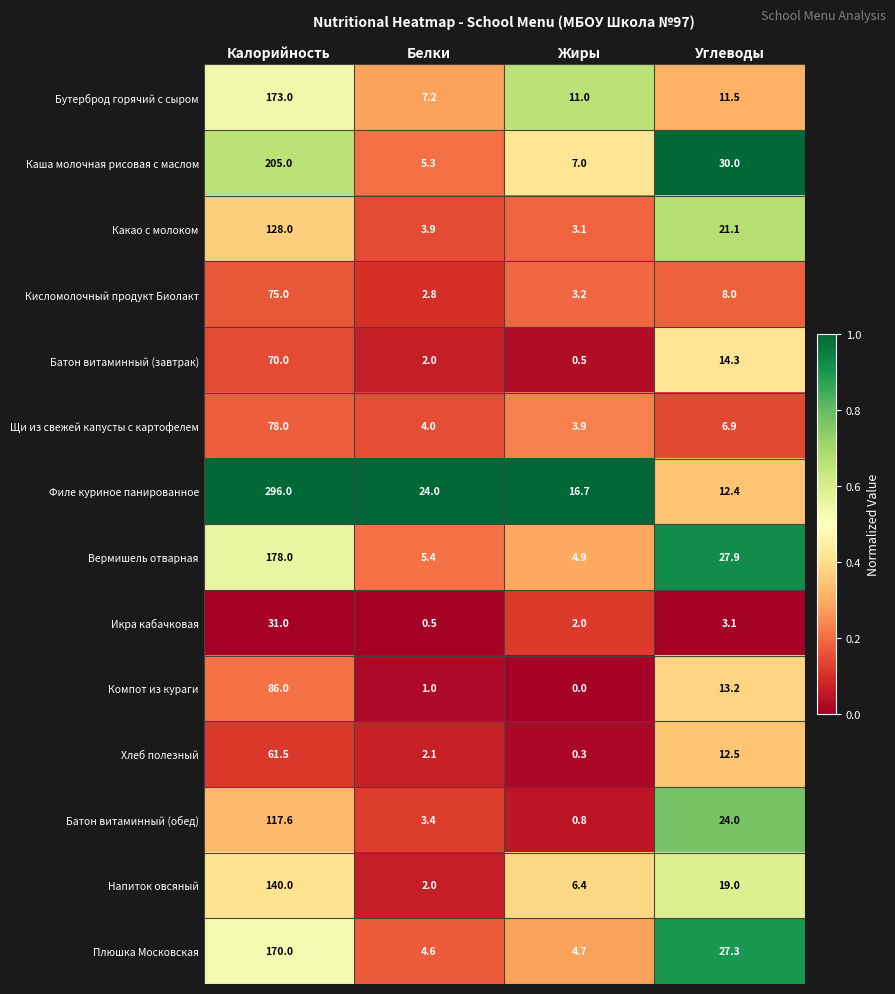

Is it true that Хлеб полезный equals 19.9 at Углеводы?

False